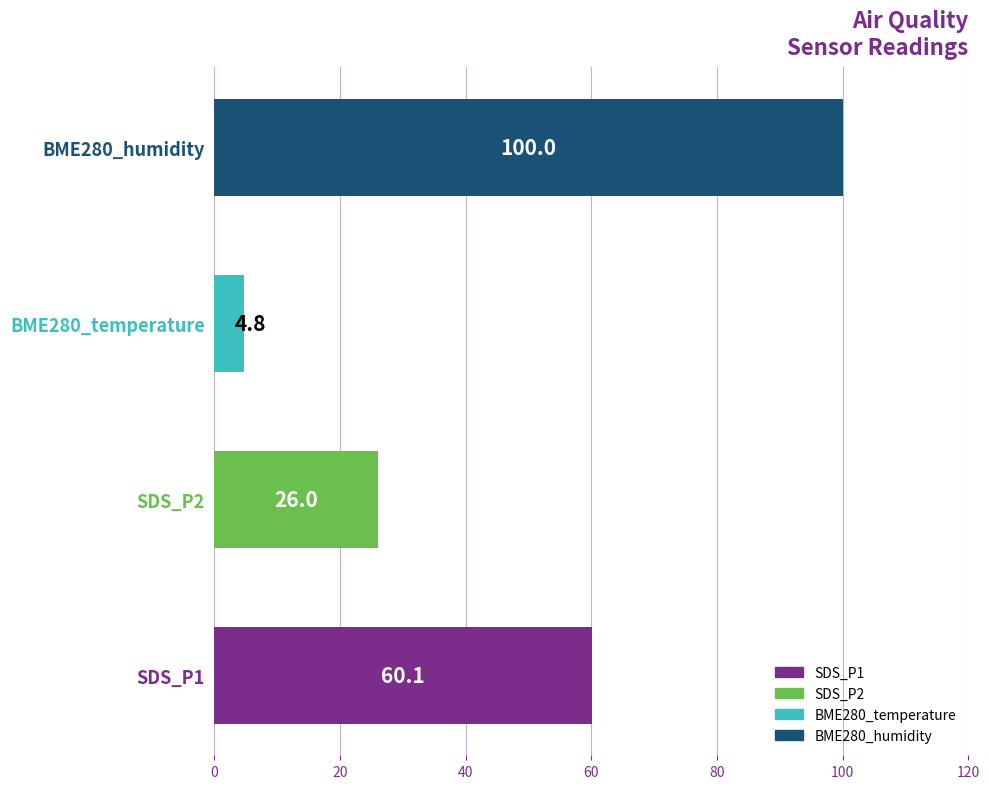

How many series are shown in this chart?

1